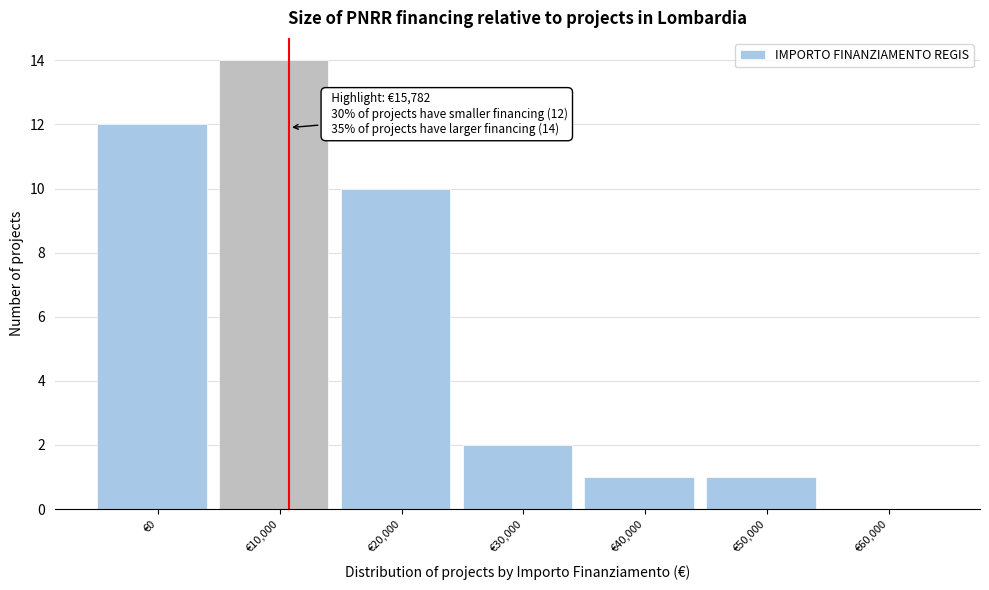

Which category has the highest value across all series?

€10,000